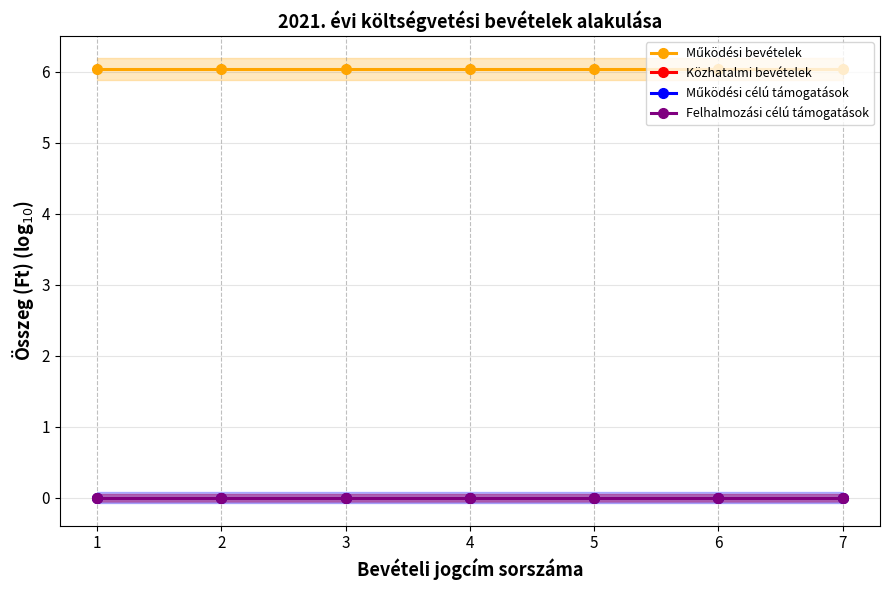

True or false: Működési bevételek has a value of 1.5 at 4.

False